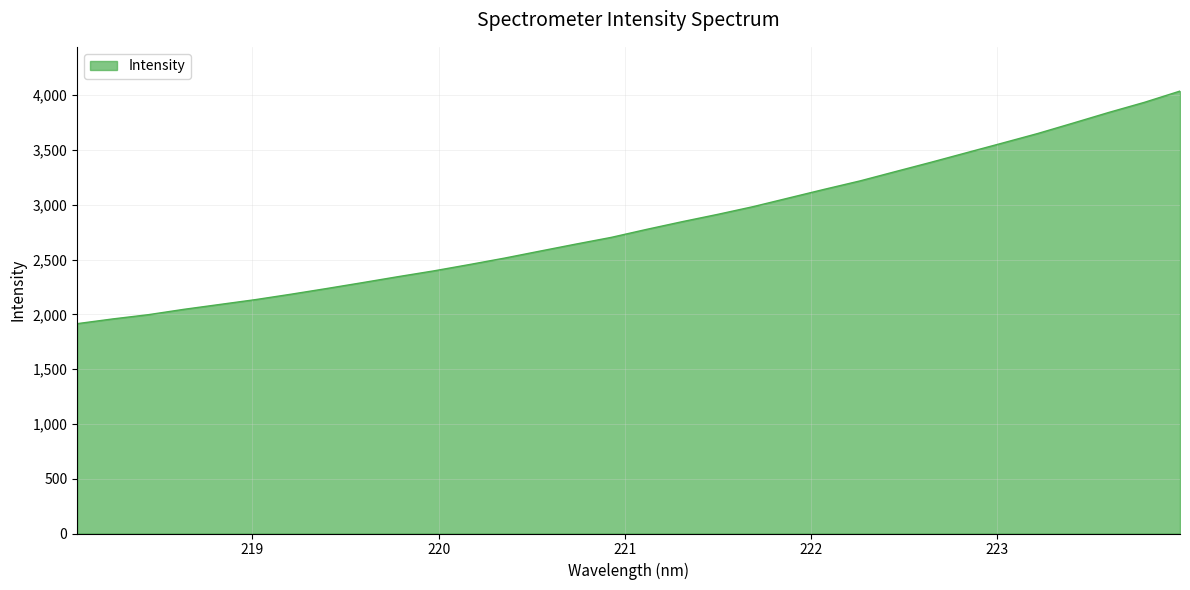

How many lines are shown in the chart?

1